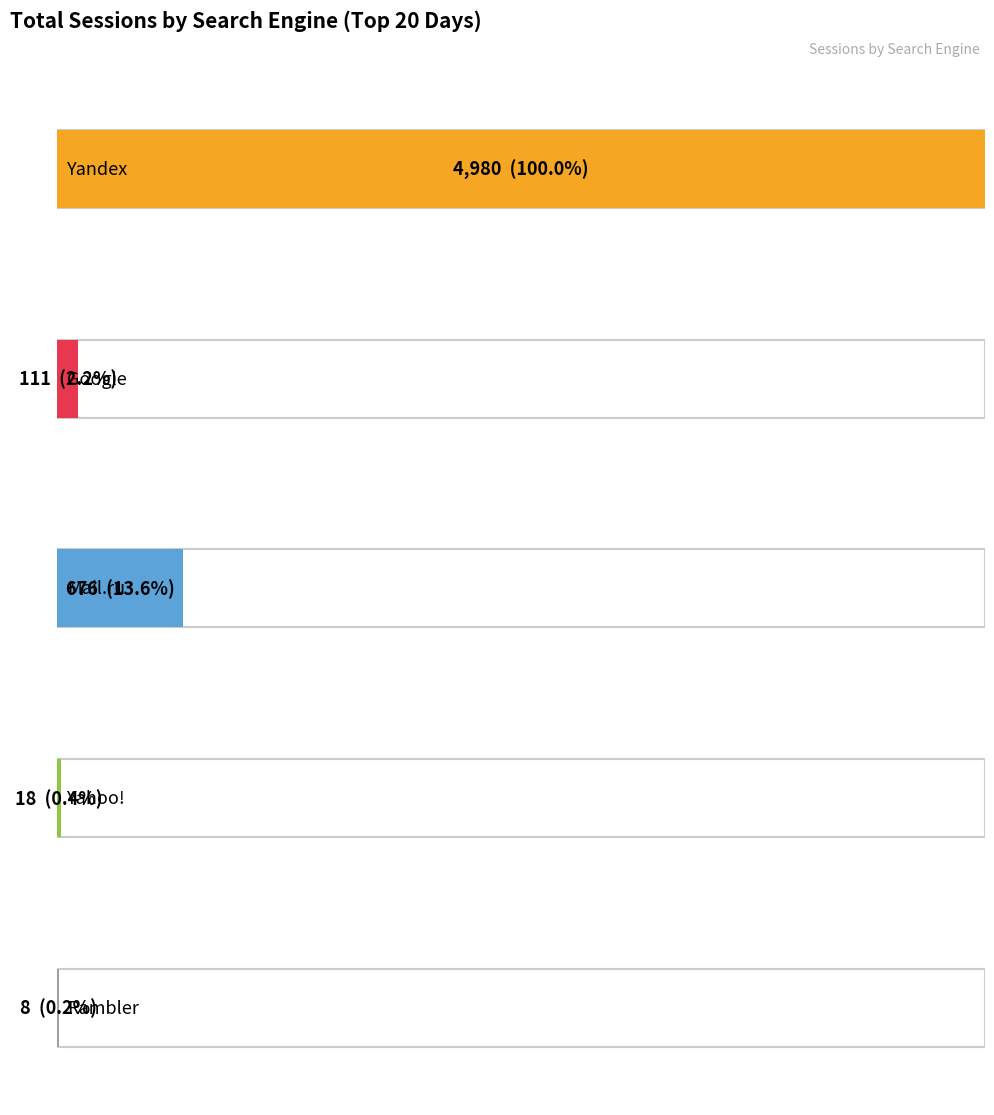

How many series are shown in this chart?

5